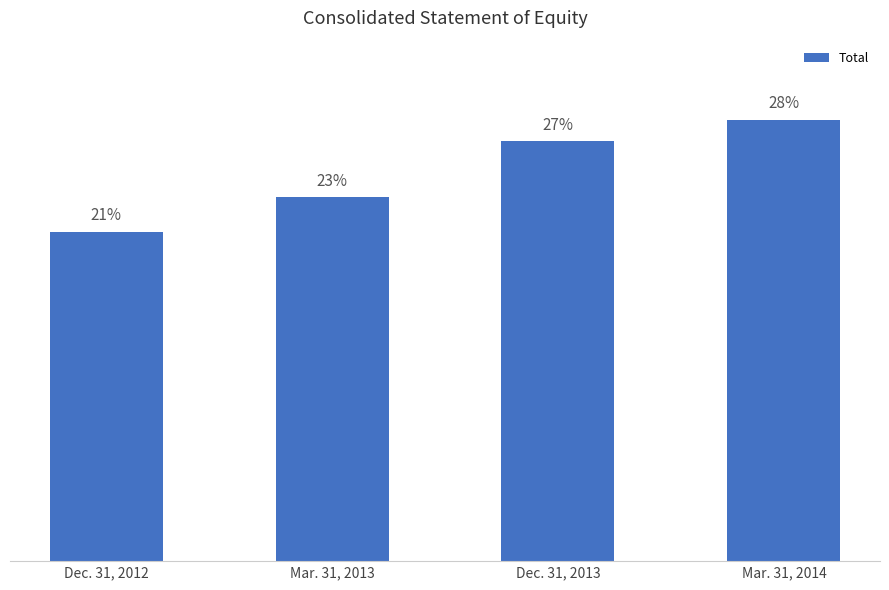

Rank the categories by value from lowest to highest.

Dec. 31, 2012, Mar. 31, 2013, Dec. 31, 2013, Mar. 31, 2014